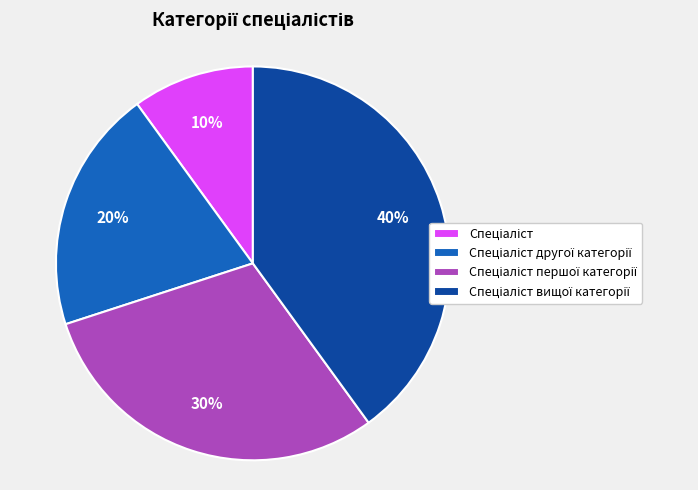

How many slices are in this pie chart?

4